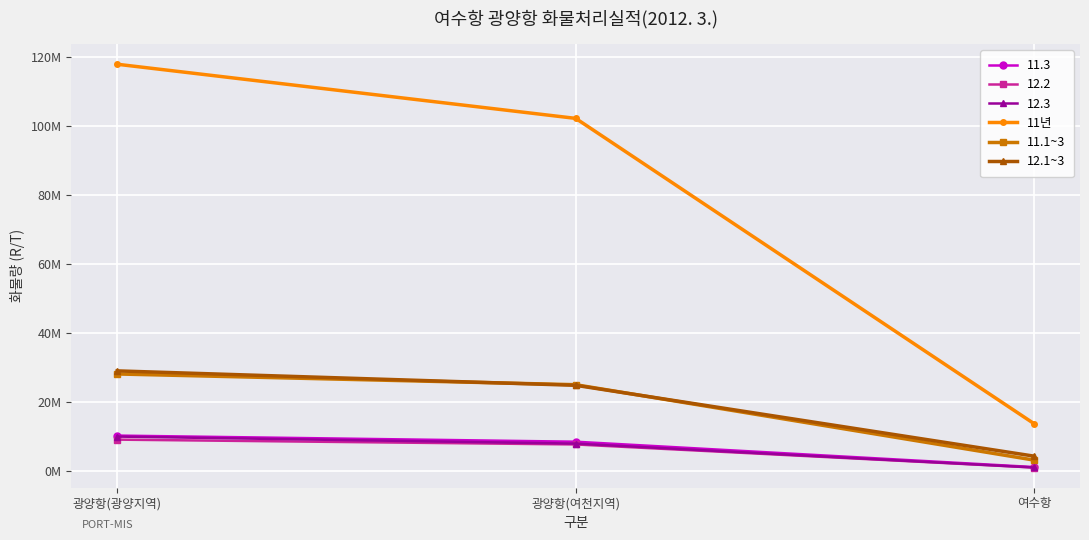

What are all the series names shown in the legend?

11.3, 12.2, 12.3, 11년, 11.1~3, 12.1~3